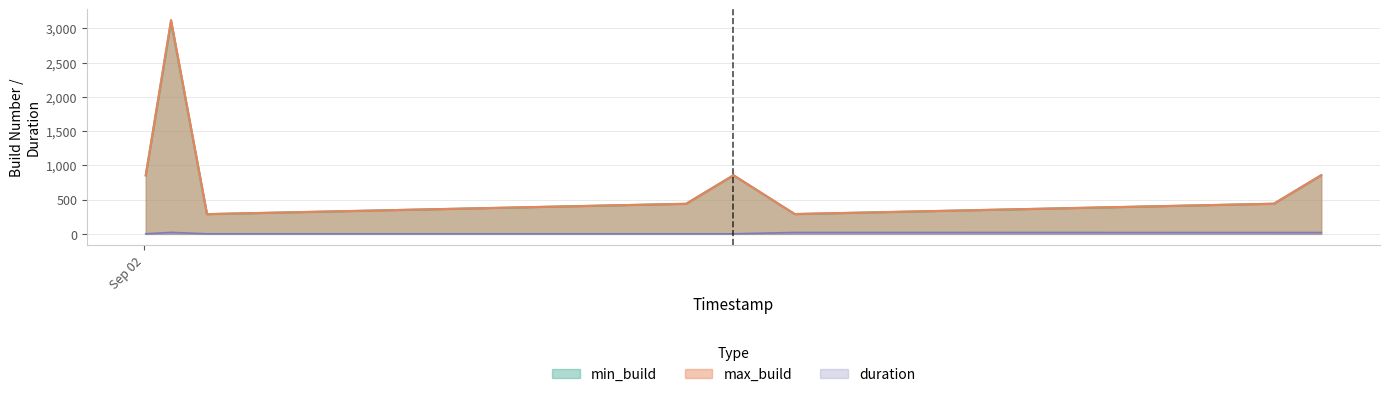

Which has a higher value, 2024-09-02 01:06:15 or 2024-09-02 00:04:15?

2024-09-02 01:06:15